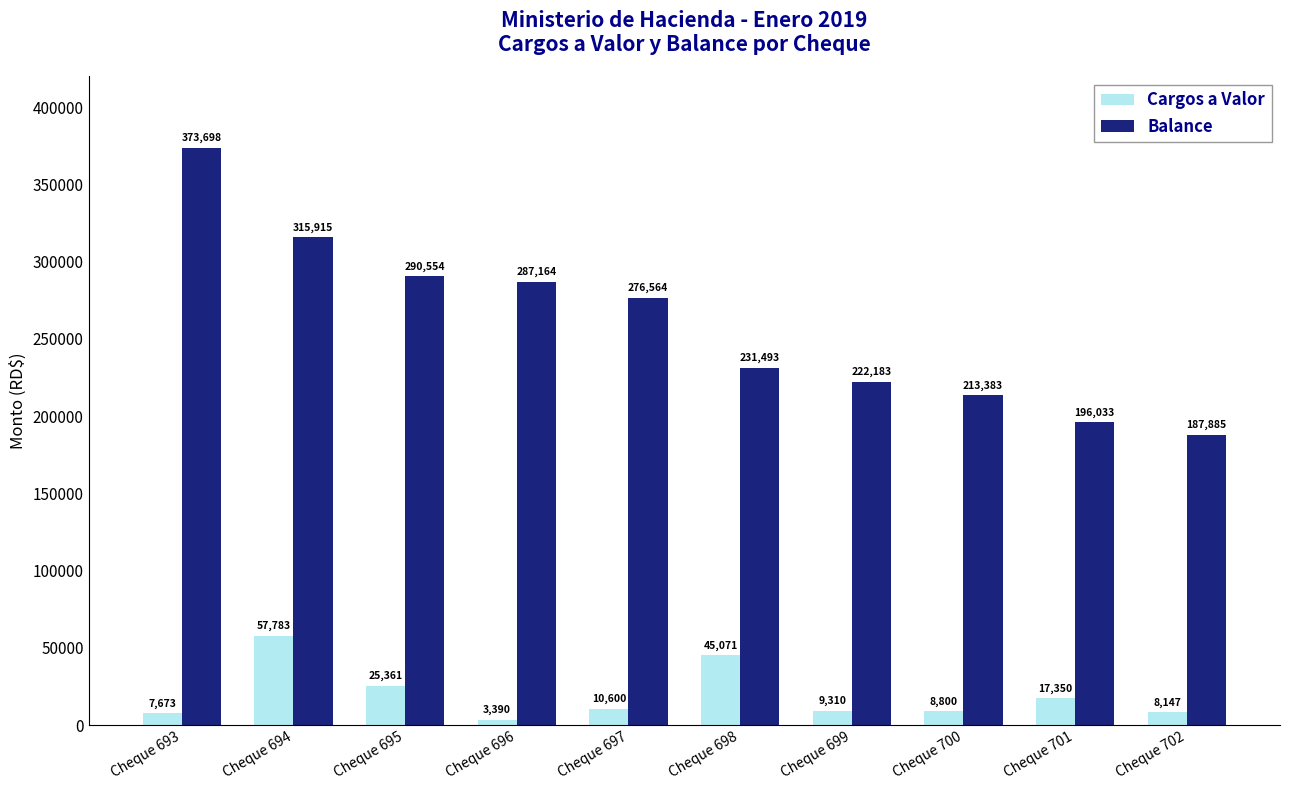

List the series in order of their peak value, highest first.

Balance, Cargos a Valor